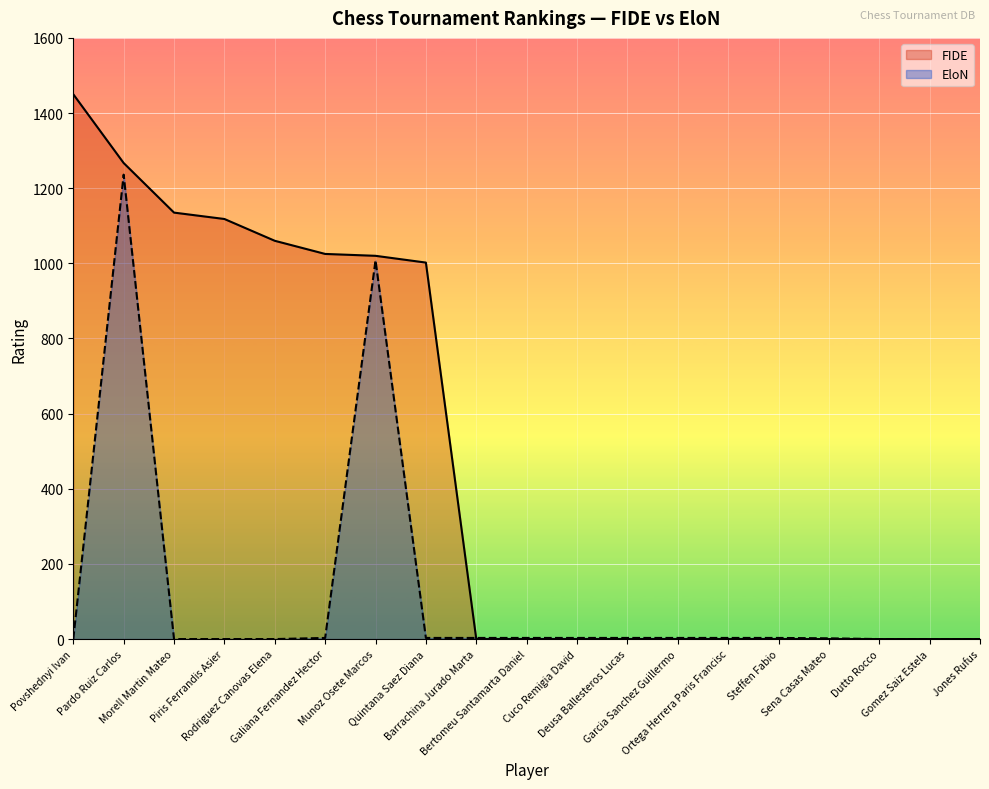

What is the total value across all series at Sena Casas Mateo?

2